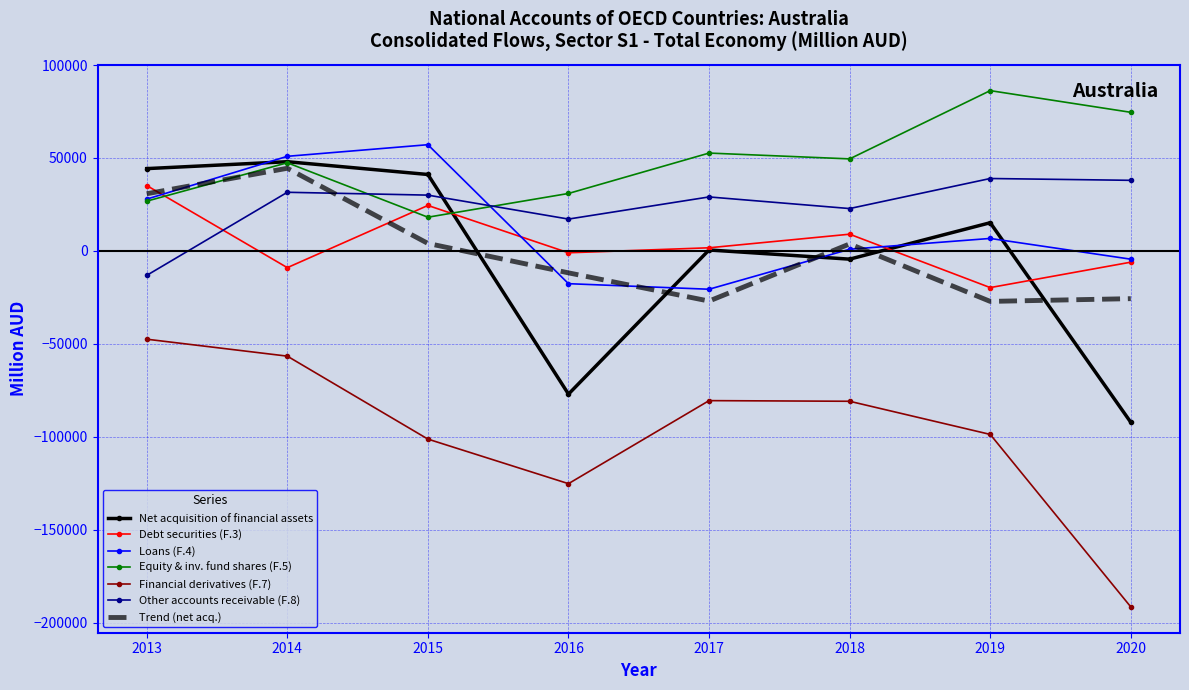

At which label does Other accounts receivable (F.8) reach its minimum?

2013